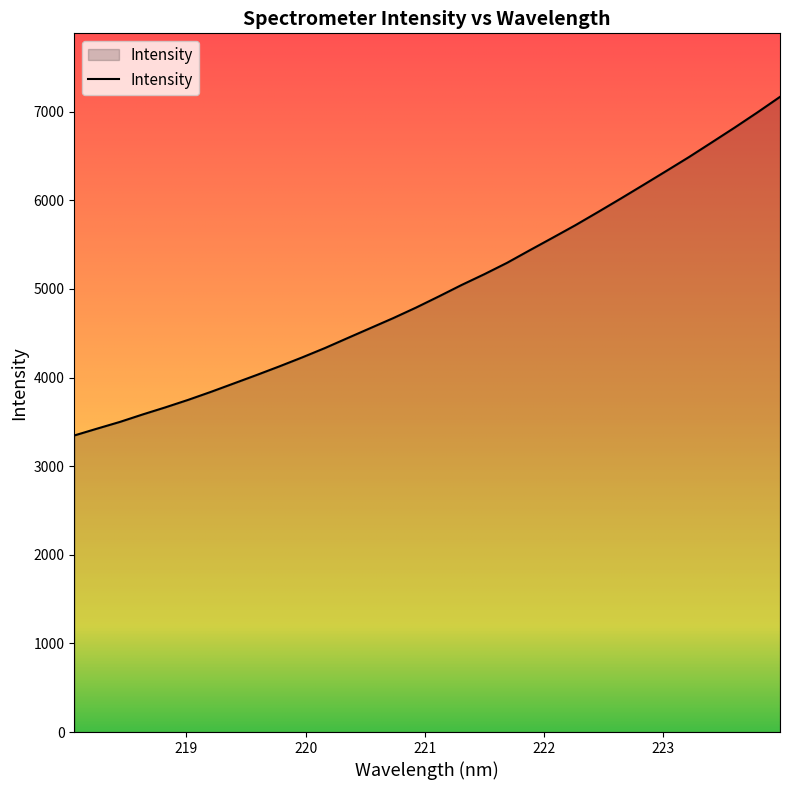

What is the smallest value displayed?

3346.7